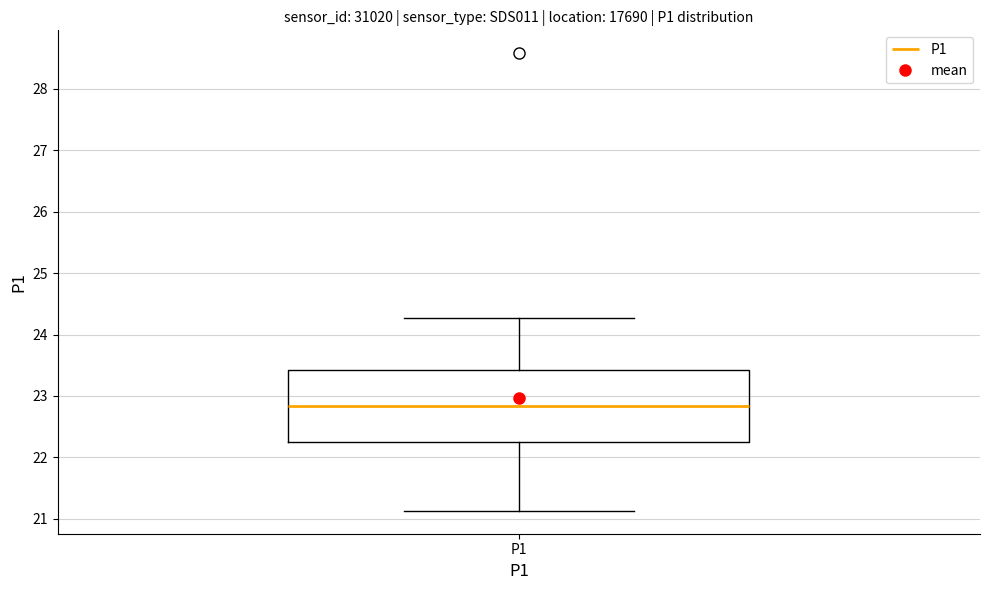

Read this box plot against the y-axis: the position of the median line, the range covered by the box, and the ends of both whiskers. The values are not printed on the chart, so give them approximately, as read against the axis.

median 22.8, box 22.3 to 23.4, whiskers 21.1 to 24.3